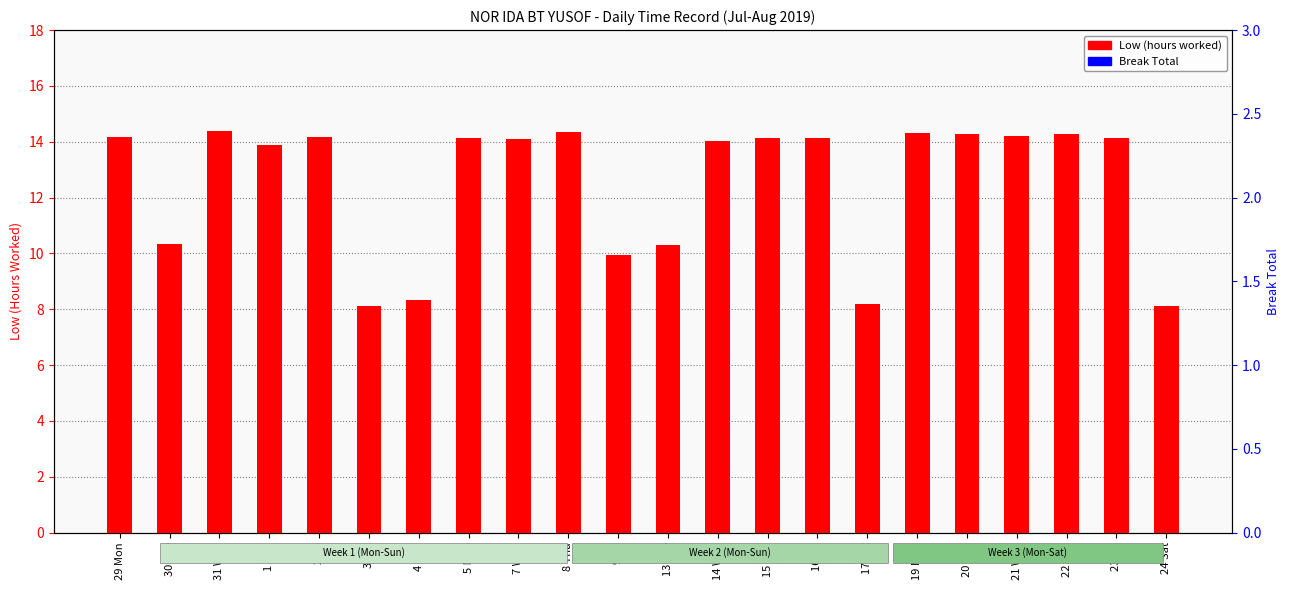

Reading left to right, list all the values displayed in this chart.

Low (hours worked): 14.2	10.3	14.4	13.9	14.2	8.1	8.3	14.1	14.1	14.3	9.9	10.3	14.0	14.1	14.1	8.2	14.3	14.3	14.2	14.3	14.2	8.1
Break Total: 0.0	0.0	0.0	0.0	0.0	0.0	0.0	0.0	0.0	0.0	0.0	0.0	0.0	0.0	0.0	0.0	0.0	0.0	0.0	0.0	0.0	0.0